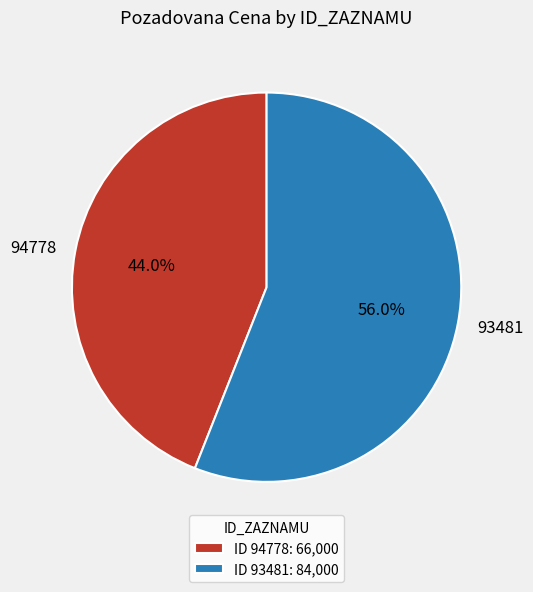

To the nearest percent, what portion does 94778 represent?

44%